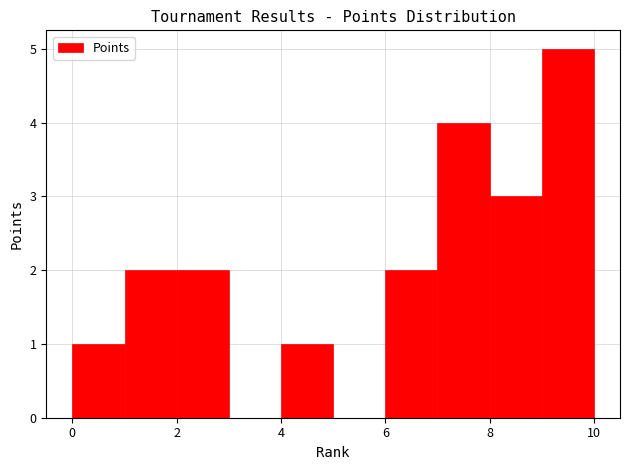

Reading left to right, list every bar in this chart as the range it spans on the x-axis followed by its height. The values are not printed on the chart, so give them approximately, as read against the axis.

0 to 1: 1
1 to 2: 2
2 to 3: 2
3 to 4: 0
4 to 5: 1
5 to 6: 0
6 to 7: 2
7 to 8: 4
8 to 9: 3
9 to 10: 5